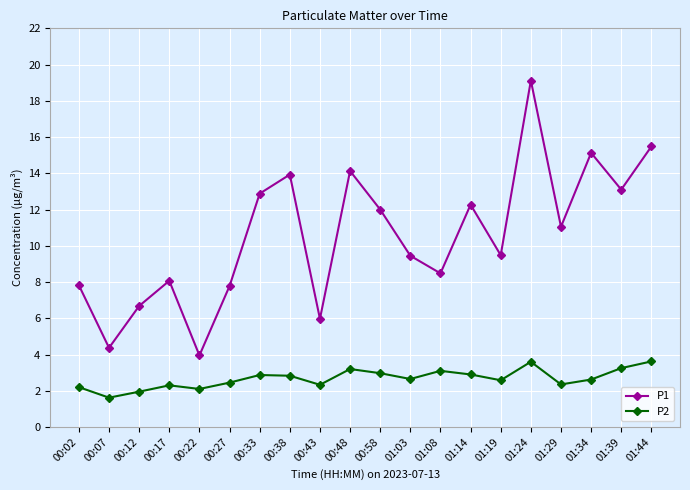

What is the difference between the highest and lowest values at 01:03?

6.8